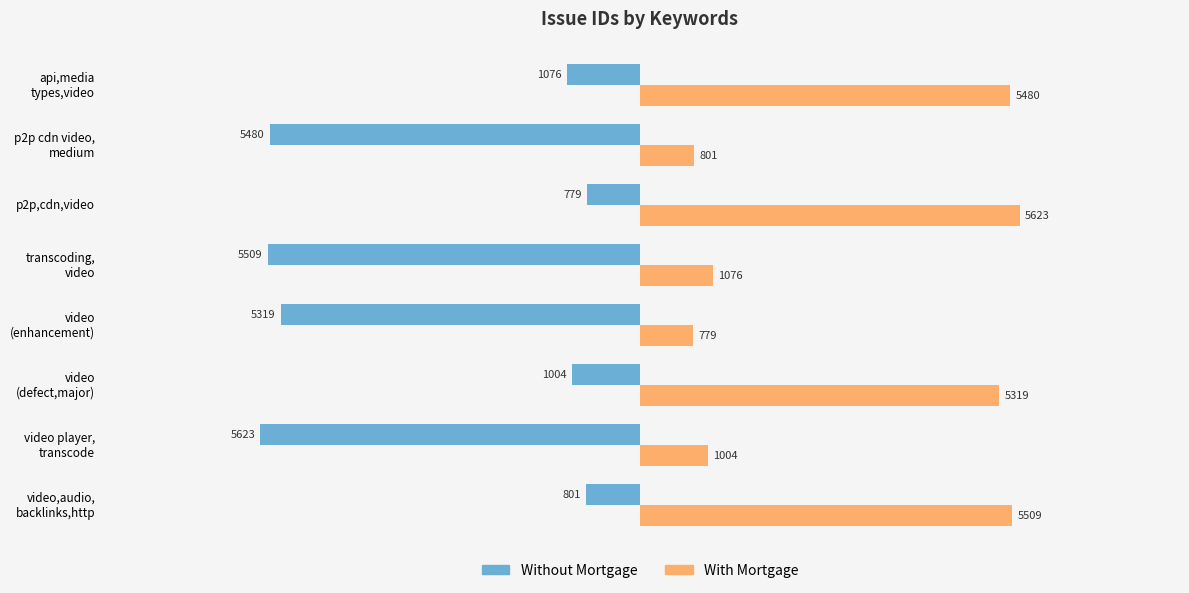

At which category is the sum across all series the highest?

p2p,cdn,video